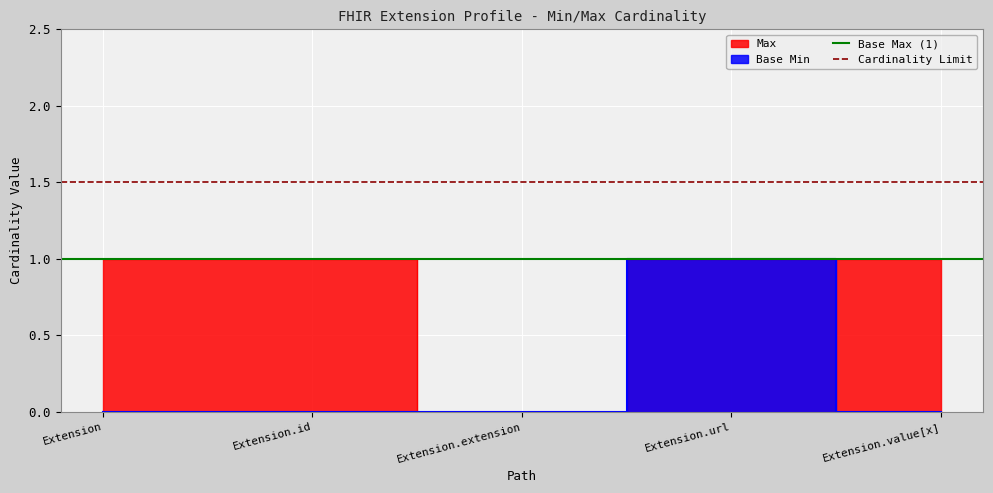

The Base Max (1) series shows 0.5 at Extension. True or false?

False